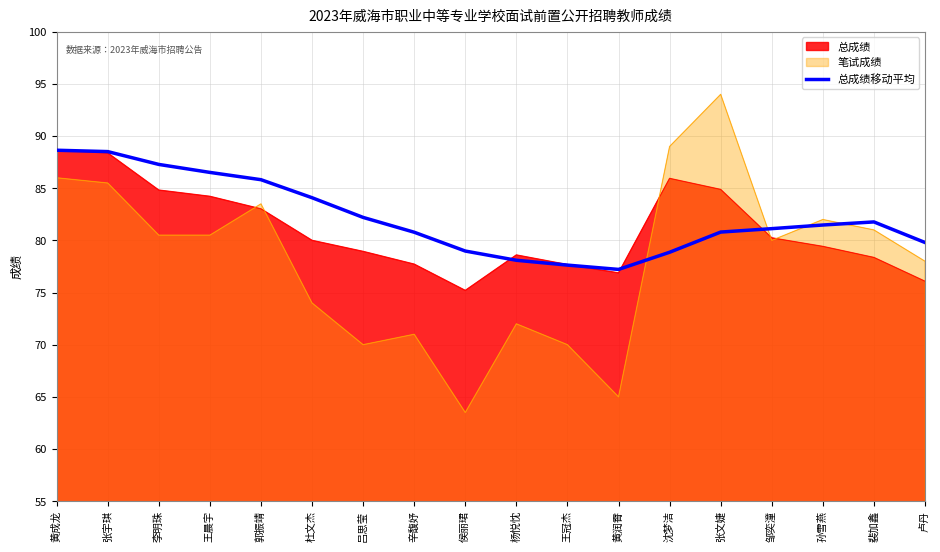

True or false: the data shows 86.5 at 王晨宇.

True